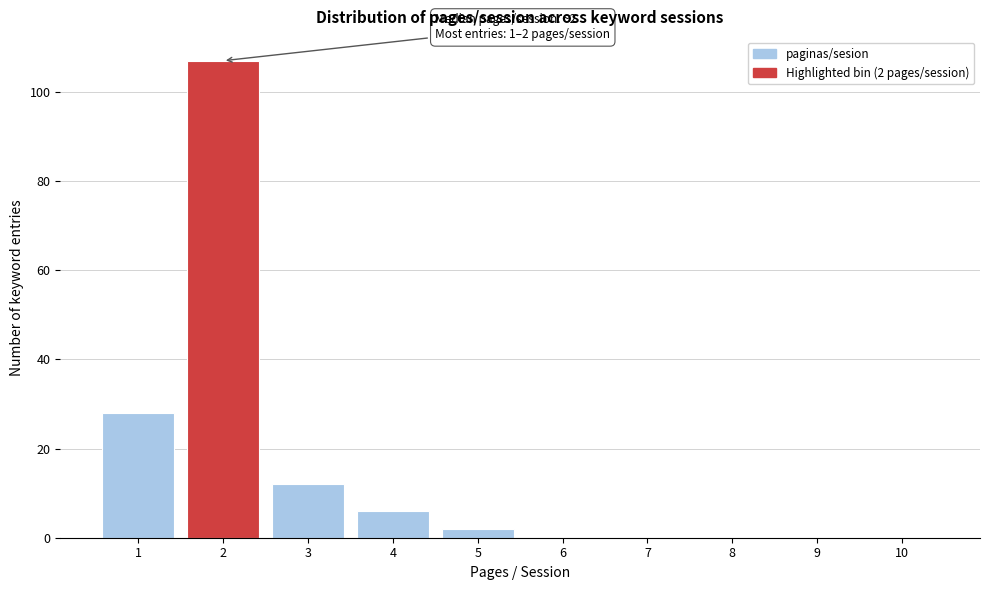

Over which range of the x-axis is the bar tallest?

1.5 to 2.5